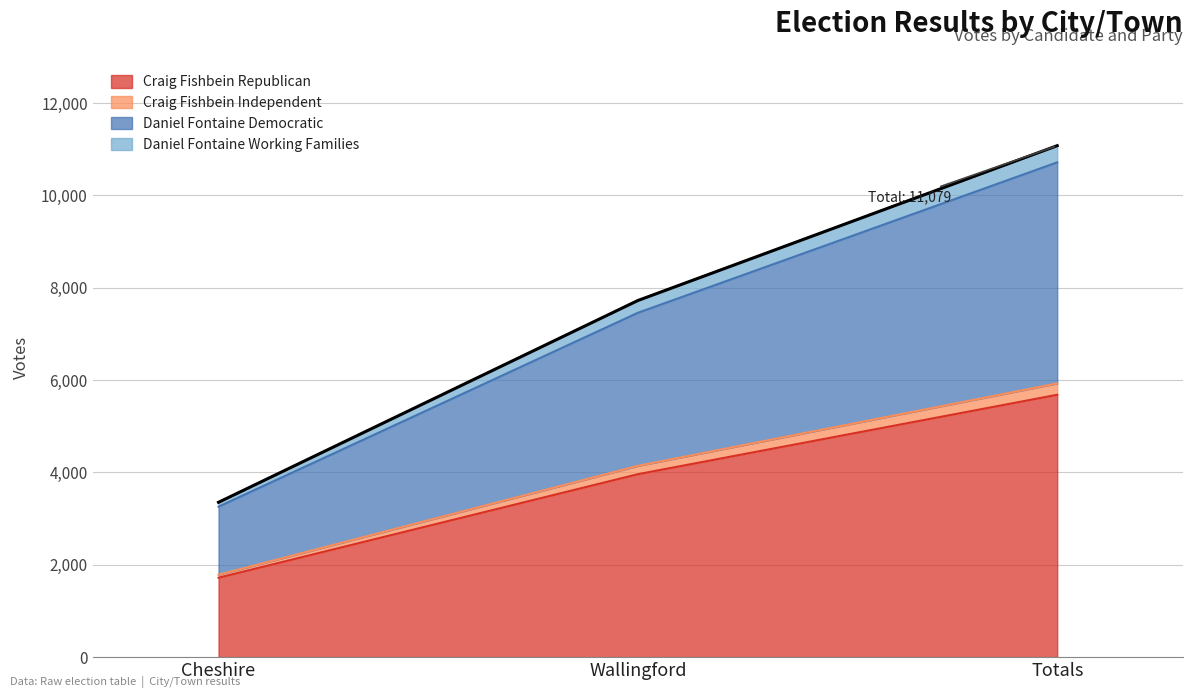

At which label does Daniel Fontaine Democratic reach its peak?

Totals